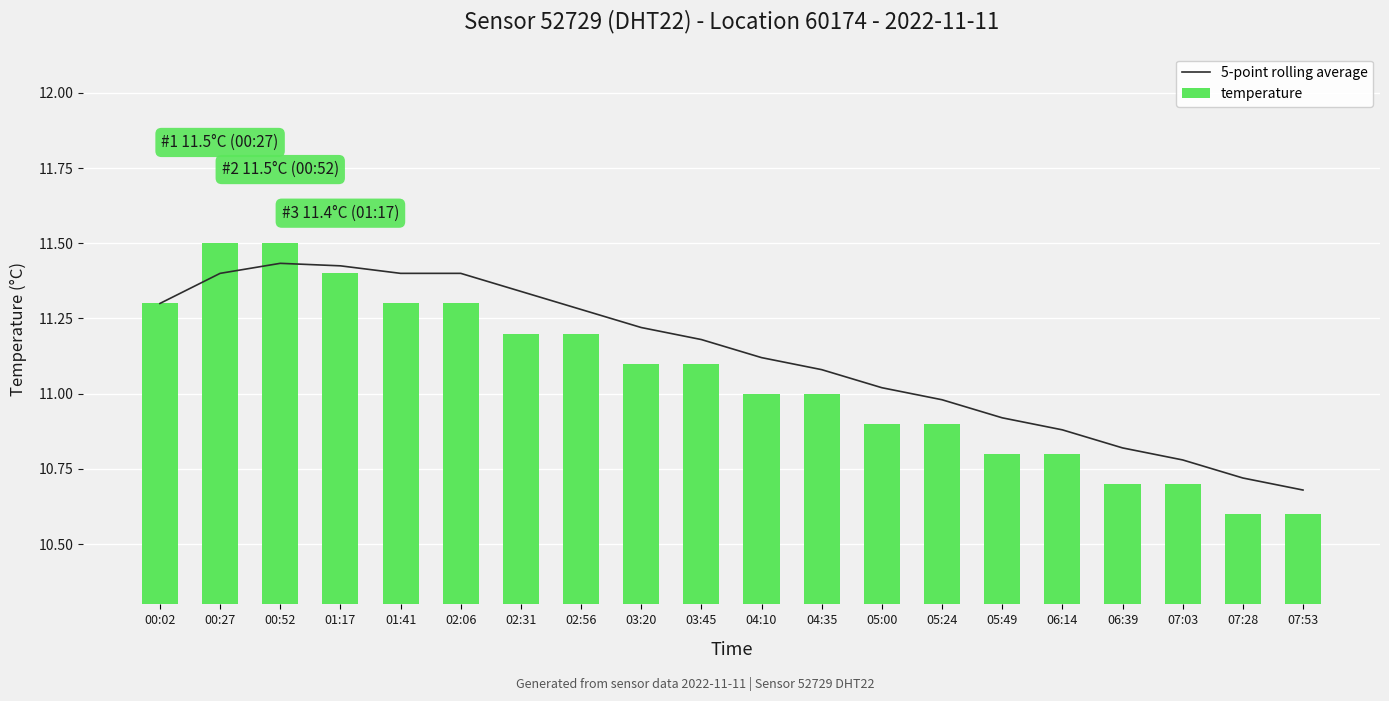

What is the label of the 15th bar from the right?

02:06